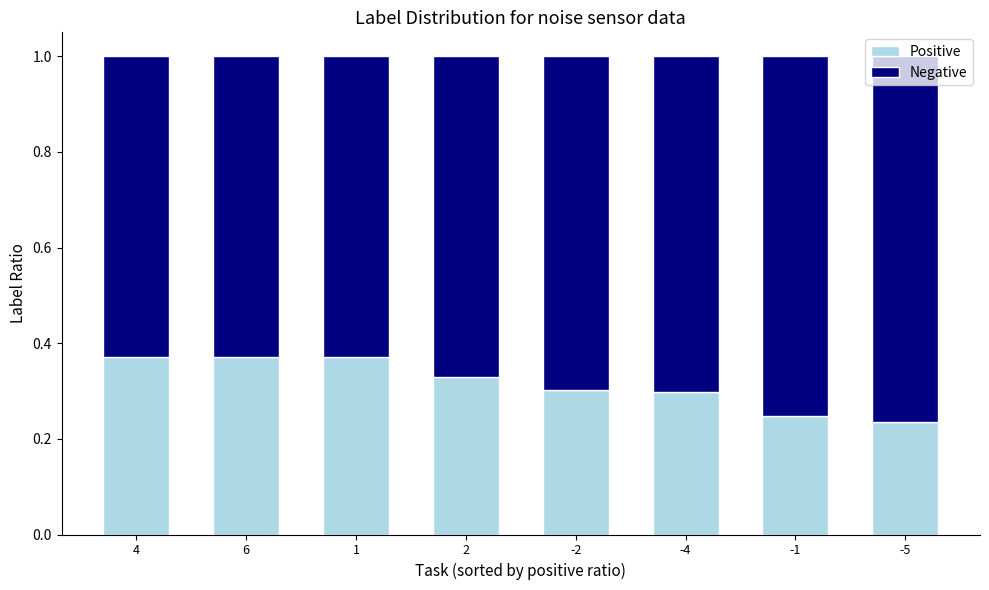

True or false: Positive has a value of 0.1 at 4.

False